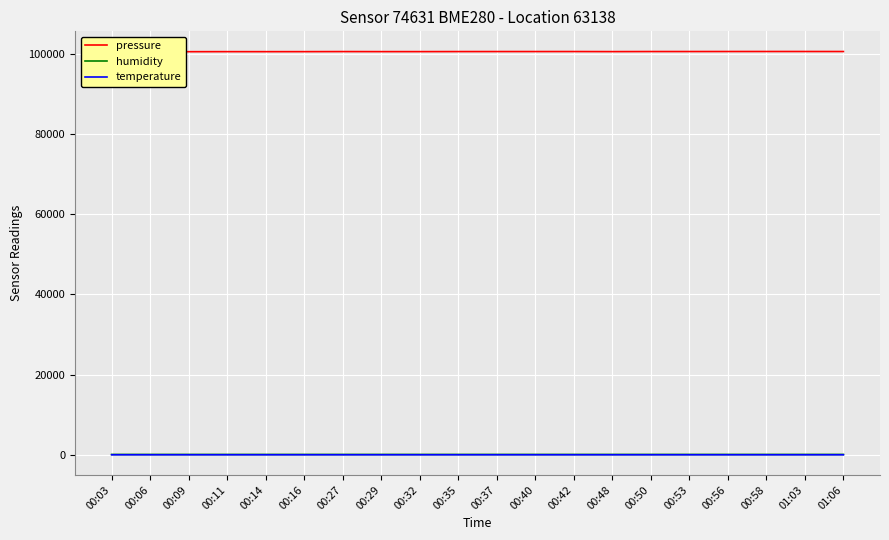

What is the maximum value shown in the chart?

100530.1